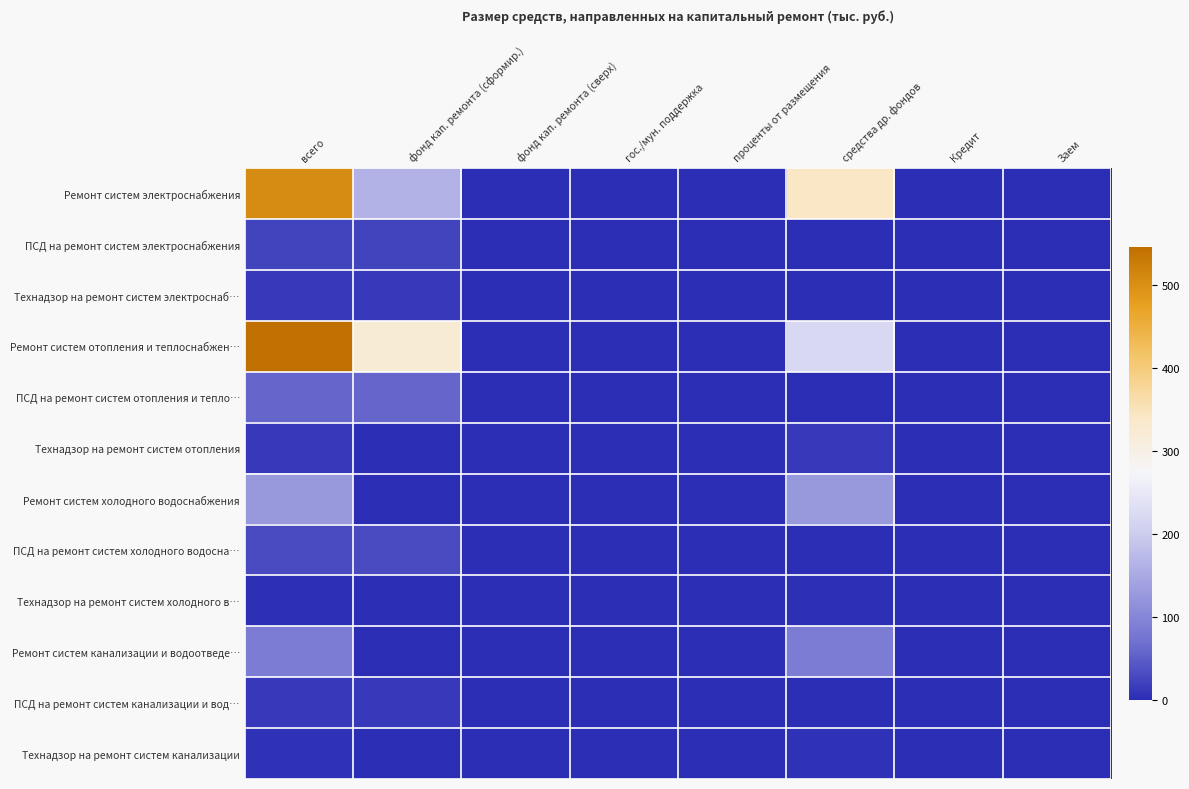

Which series has the largest range (max minus min)?

Ремонт систем отопления и теплоснабжен…